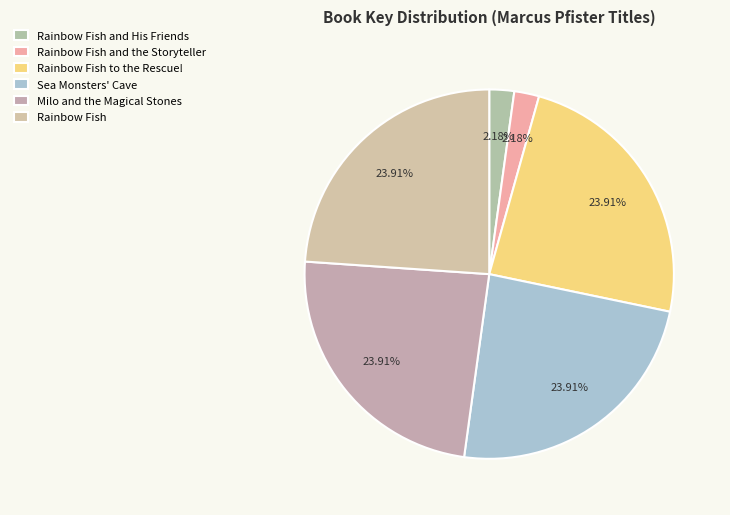

What is the change in value from Milo and the Magical Stones to Rainbow Fish?

+5798